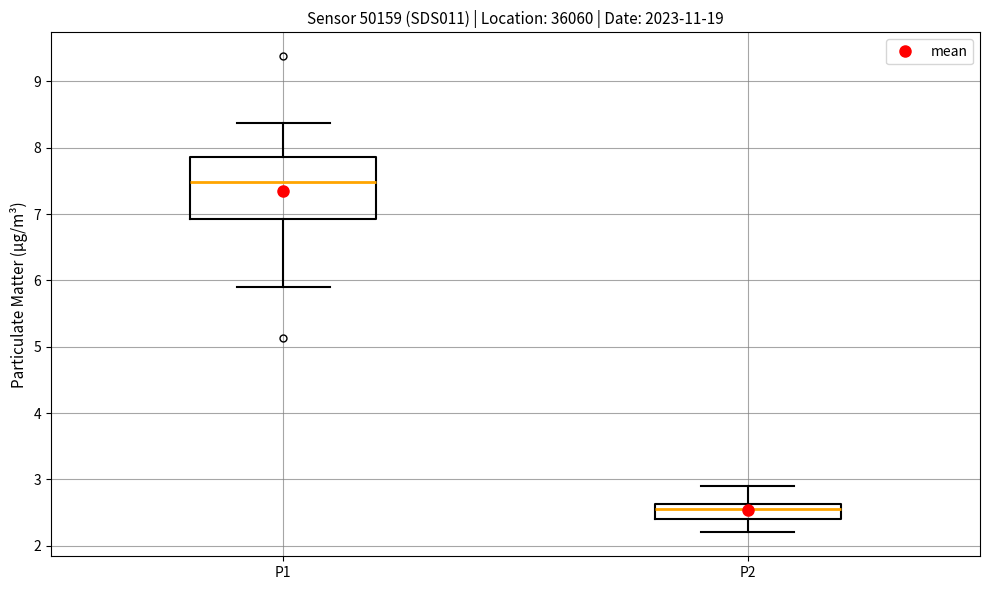

Which box has the highest median line?

P1